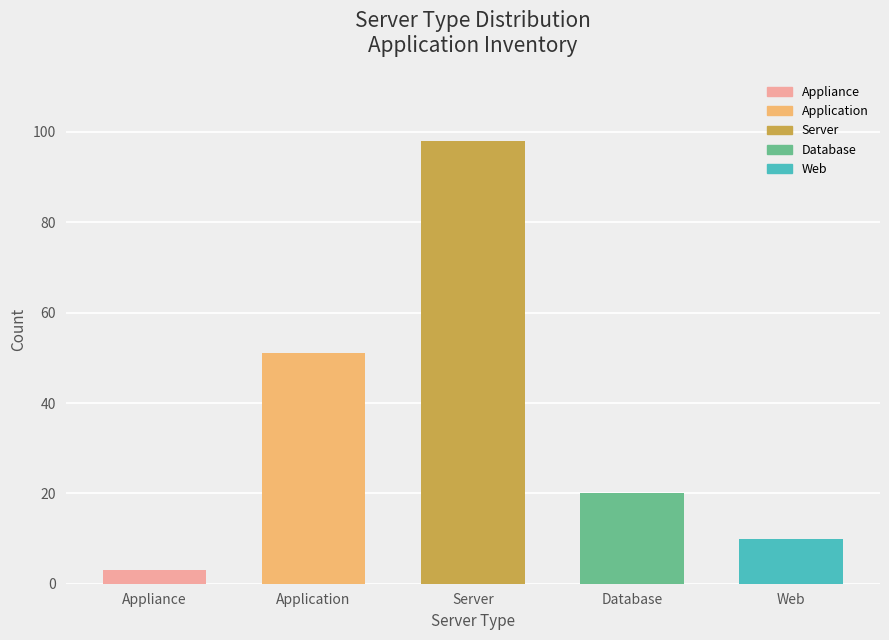

What is the smallest value displayed?

3